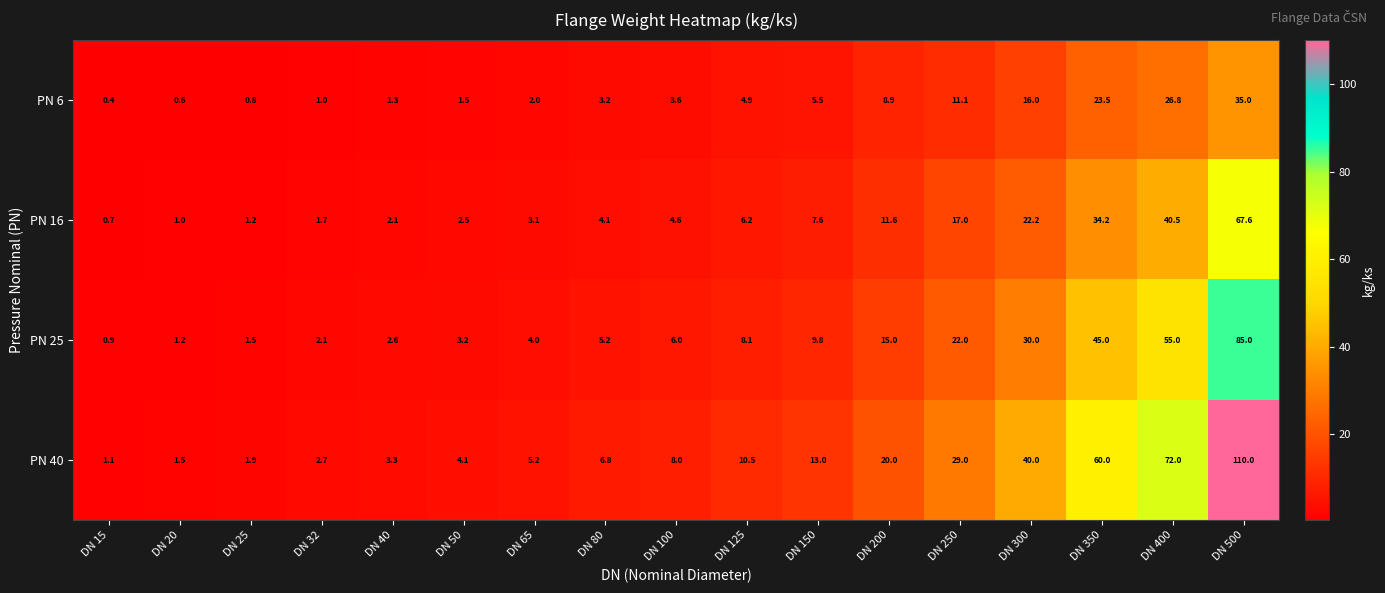

List the series in order of their overall mean, highest first.

PN 40, PN 25, PN 16, PN 6